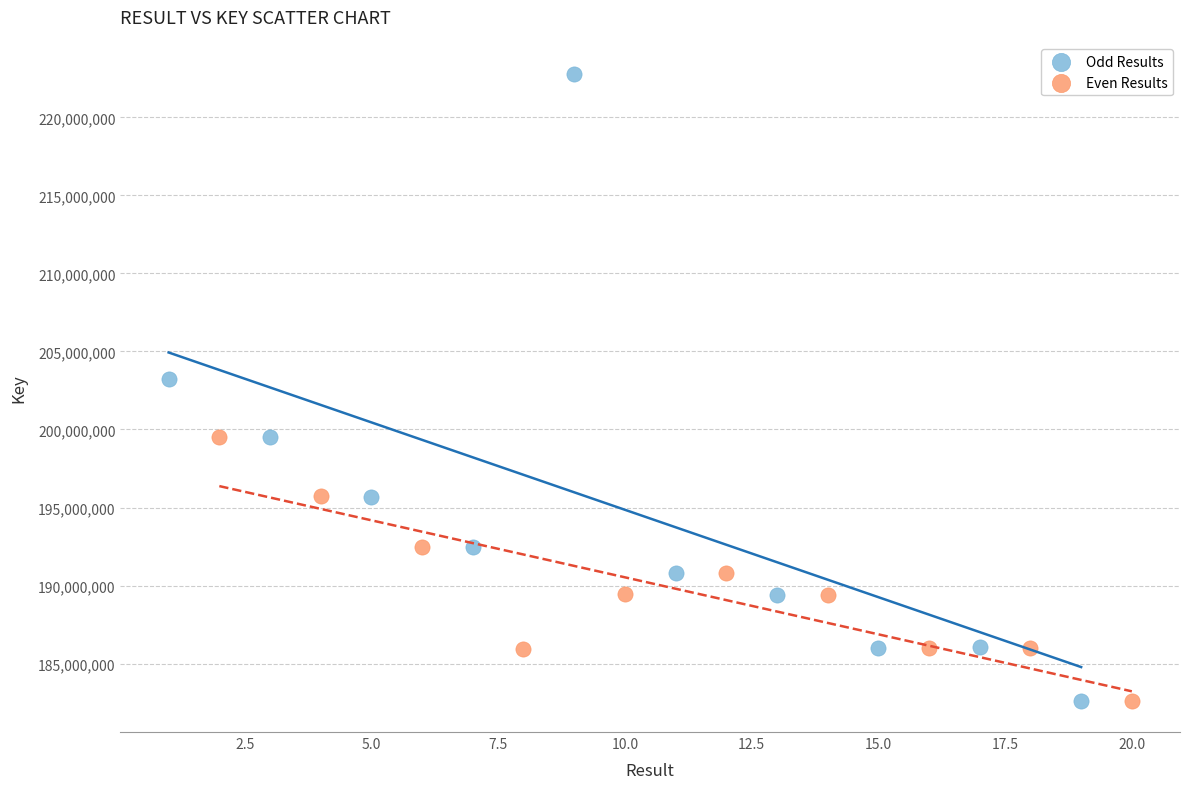

Which series has the largest Y range (max minus min)?

Odd Results